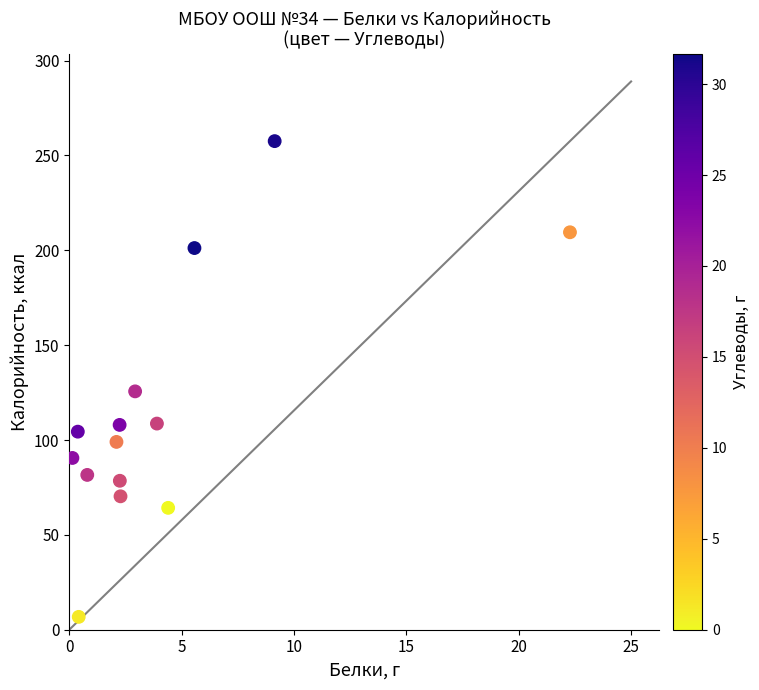

What Y value in the scatter plot is closest to 132?

125.6